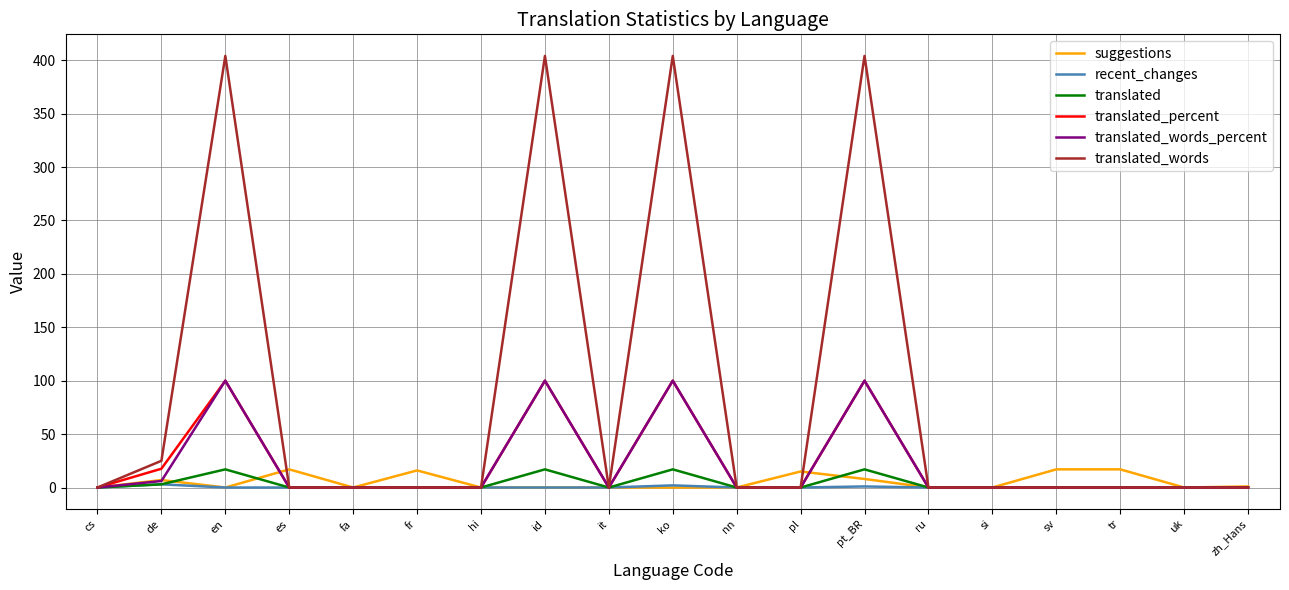

Which series has the largest total across all categories?

translated_words